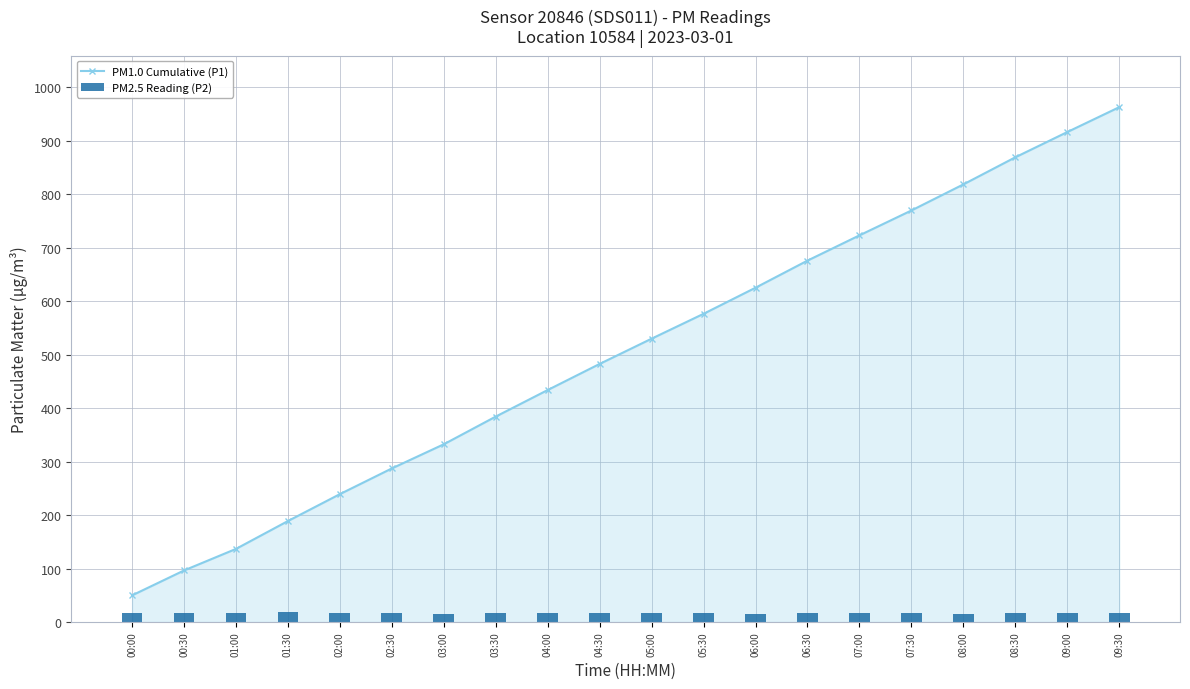

What are all the series names shown in the legend?

PM1.0 Cumulative (P1), PM2.5 Reading (P2)